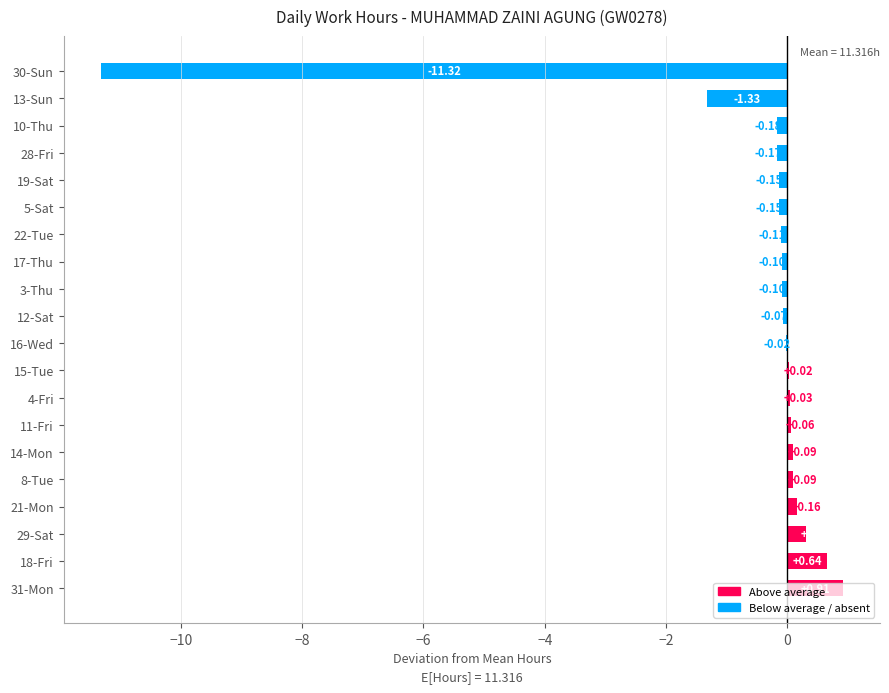

What is the change in value from 29-Sat to 12-Sat?

-0.4